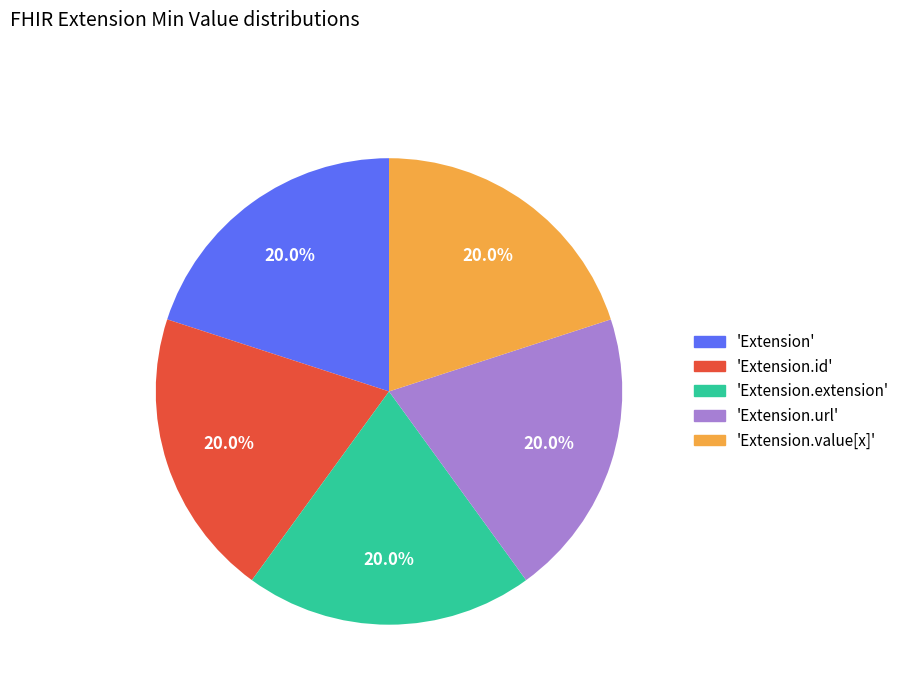

Combined, do 'Extension.extension' and 'Extension.id' account for over 50%?

No